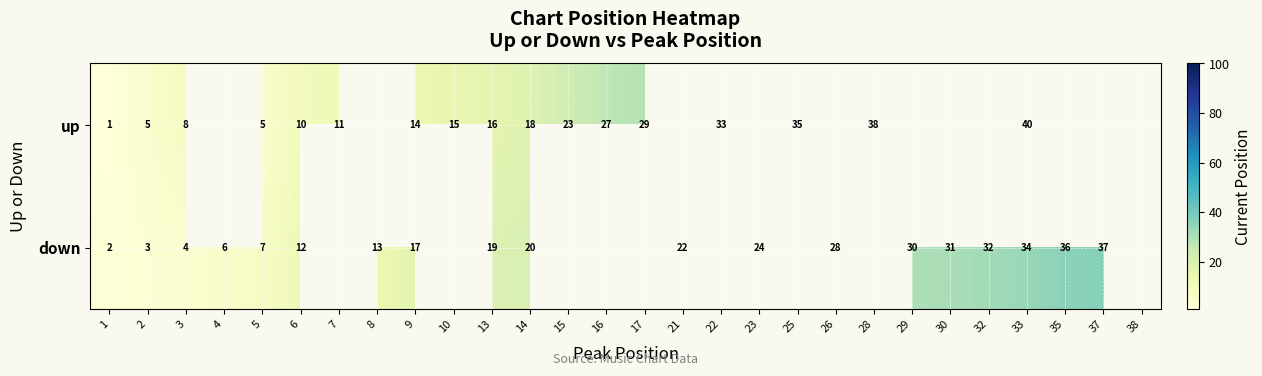

What is the total value across all series at 6?

22